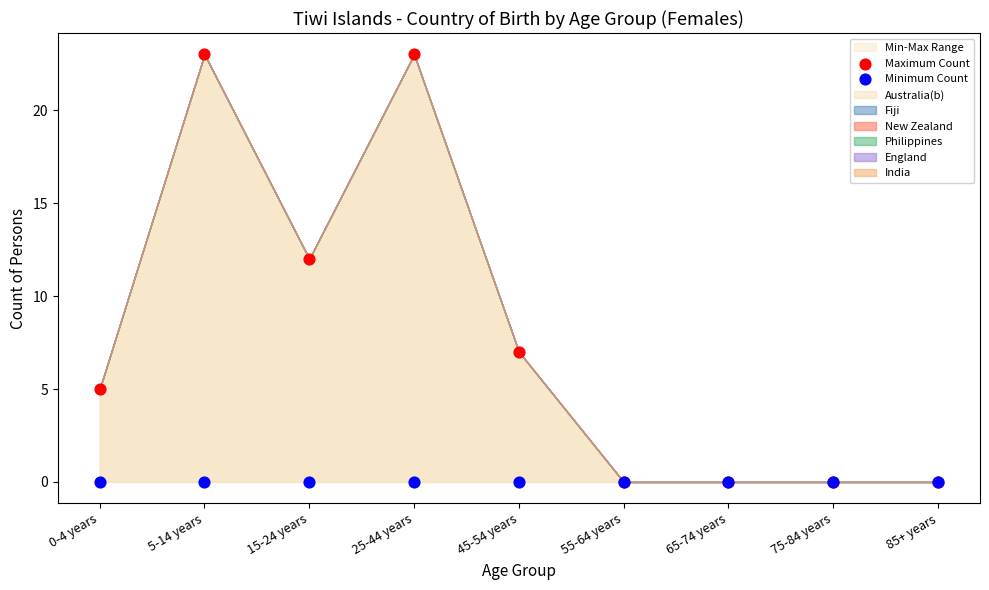

In the Maximum Count series, what Y value is closest to 11?

12